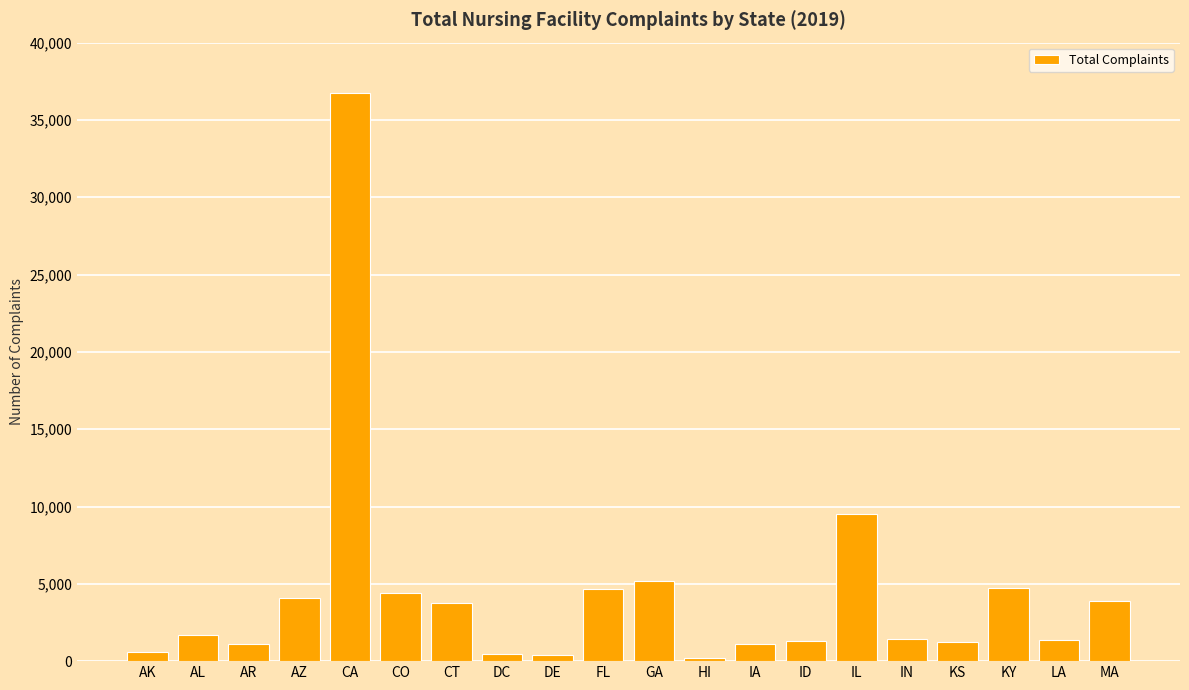

What is the maximum value shown in the chart?

36756